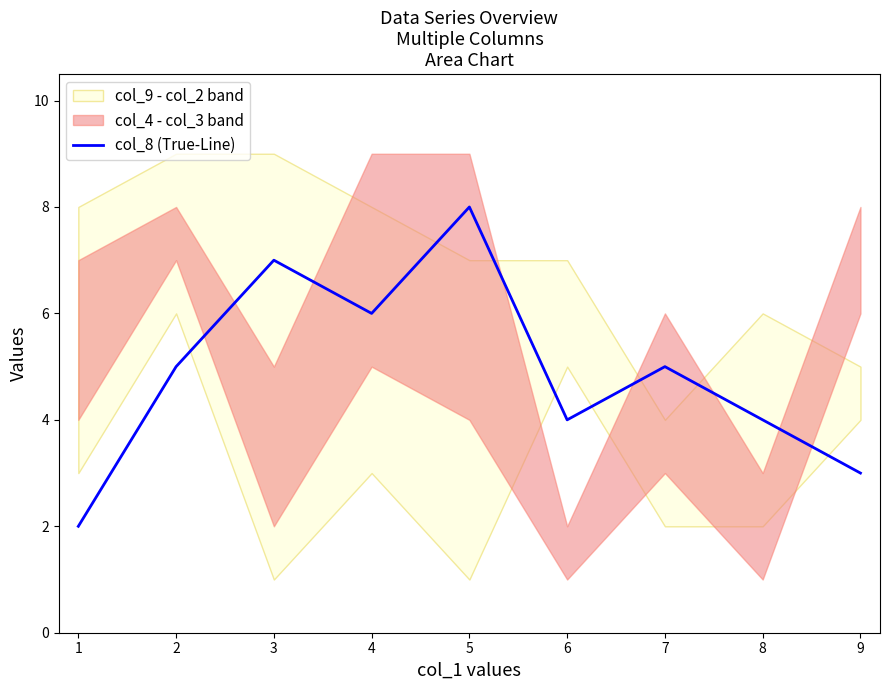

True or false: col_8 (True-Line) has a value of 2 at 4.

False